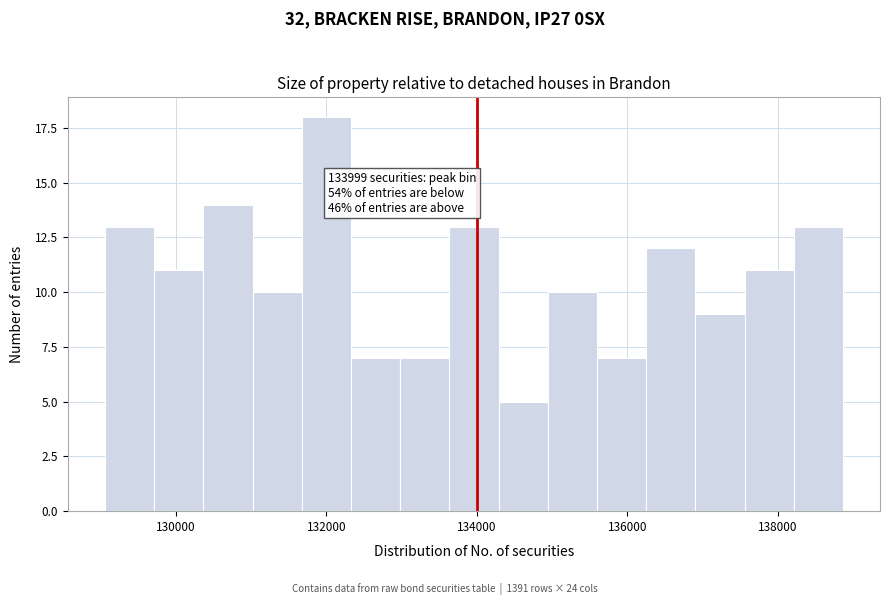

Read against the x-axis, roughly where is the centre of the tallest bar?

132000